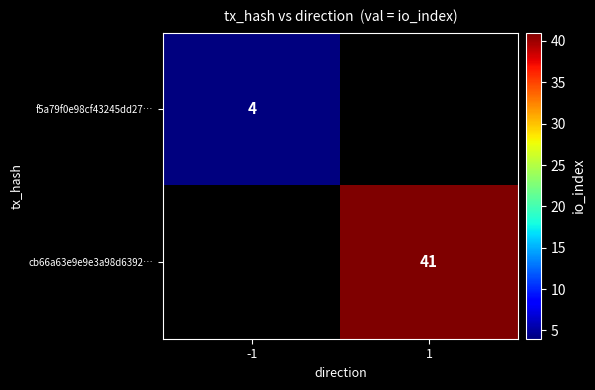

At how many categories does at least one series exceed 8?

1